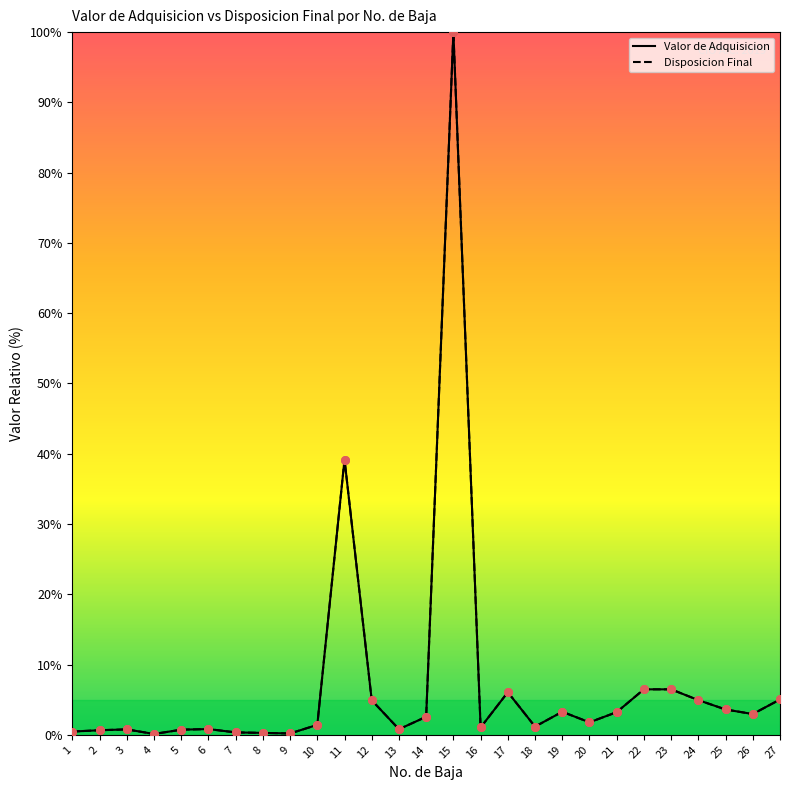

At how many categories does at least one series exceed 53?

1